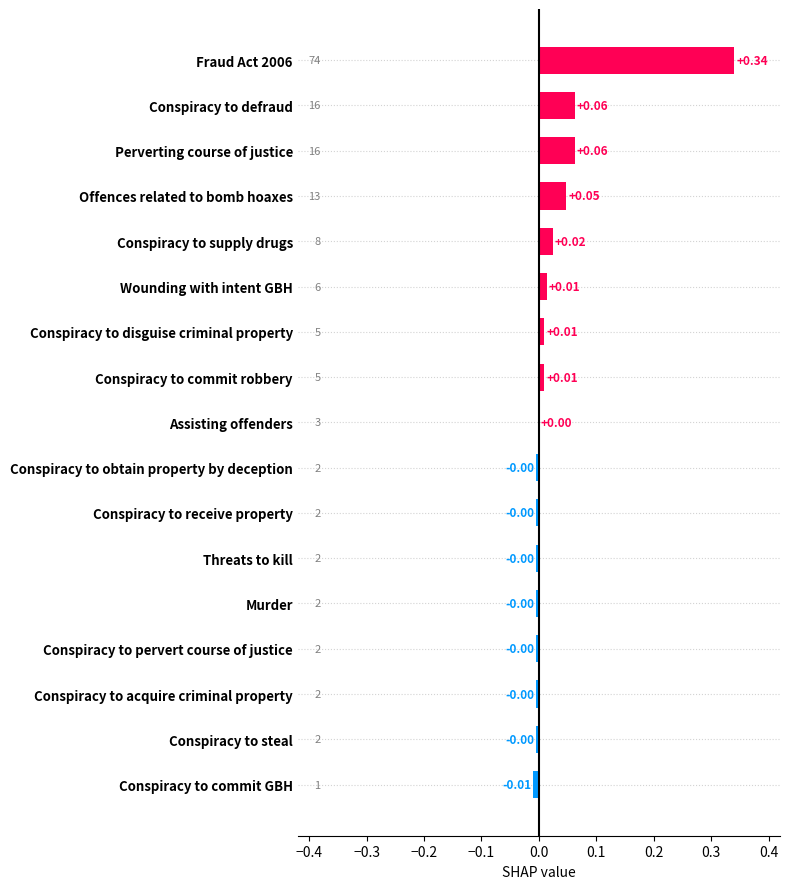

Between Conspiracy to steal and Offences related to bomb hoaxes, which is larger?

Offences related to bomb hoaxes